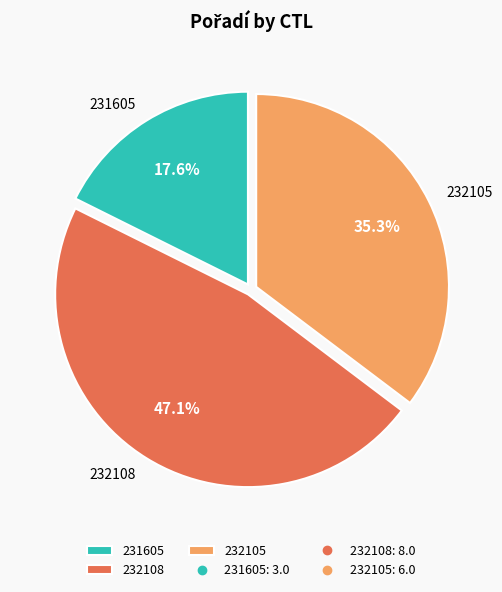

Between 232105 and 231605, which is larger?

232105